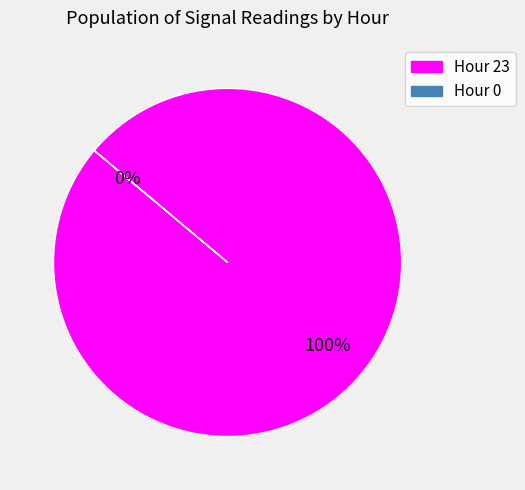

The 0 slice represents 12% of the pie. True or false?

False